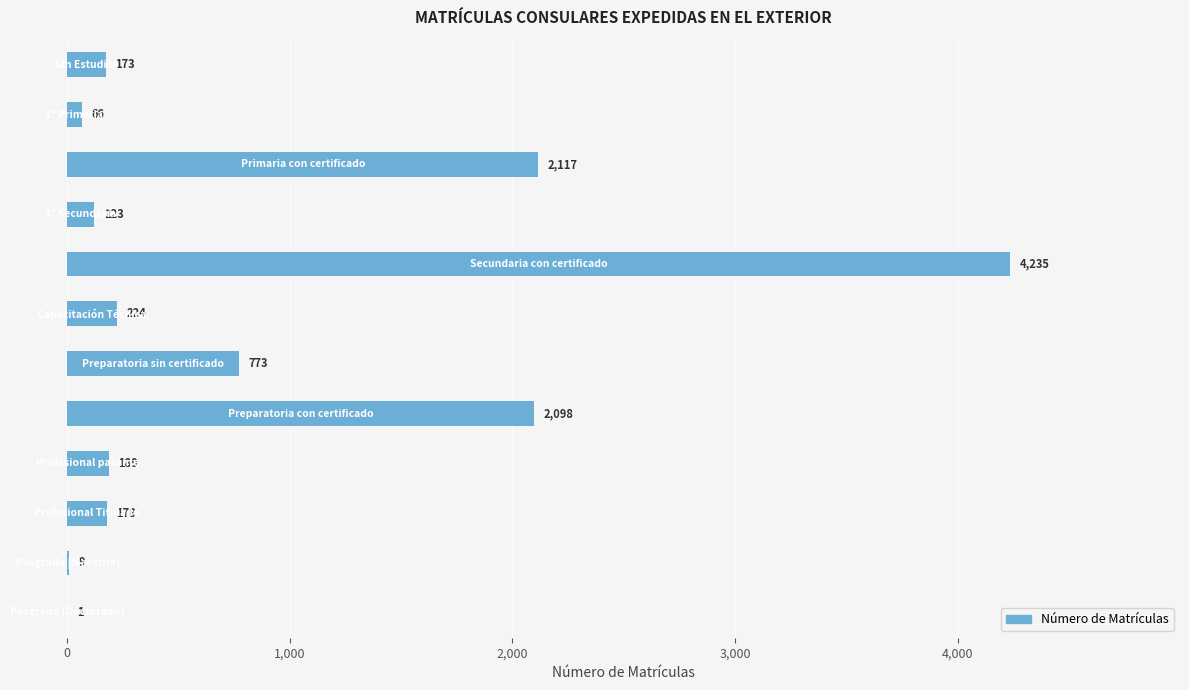

What is the greatest value displayed?

4235